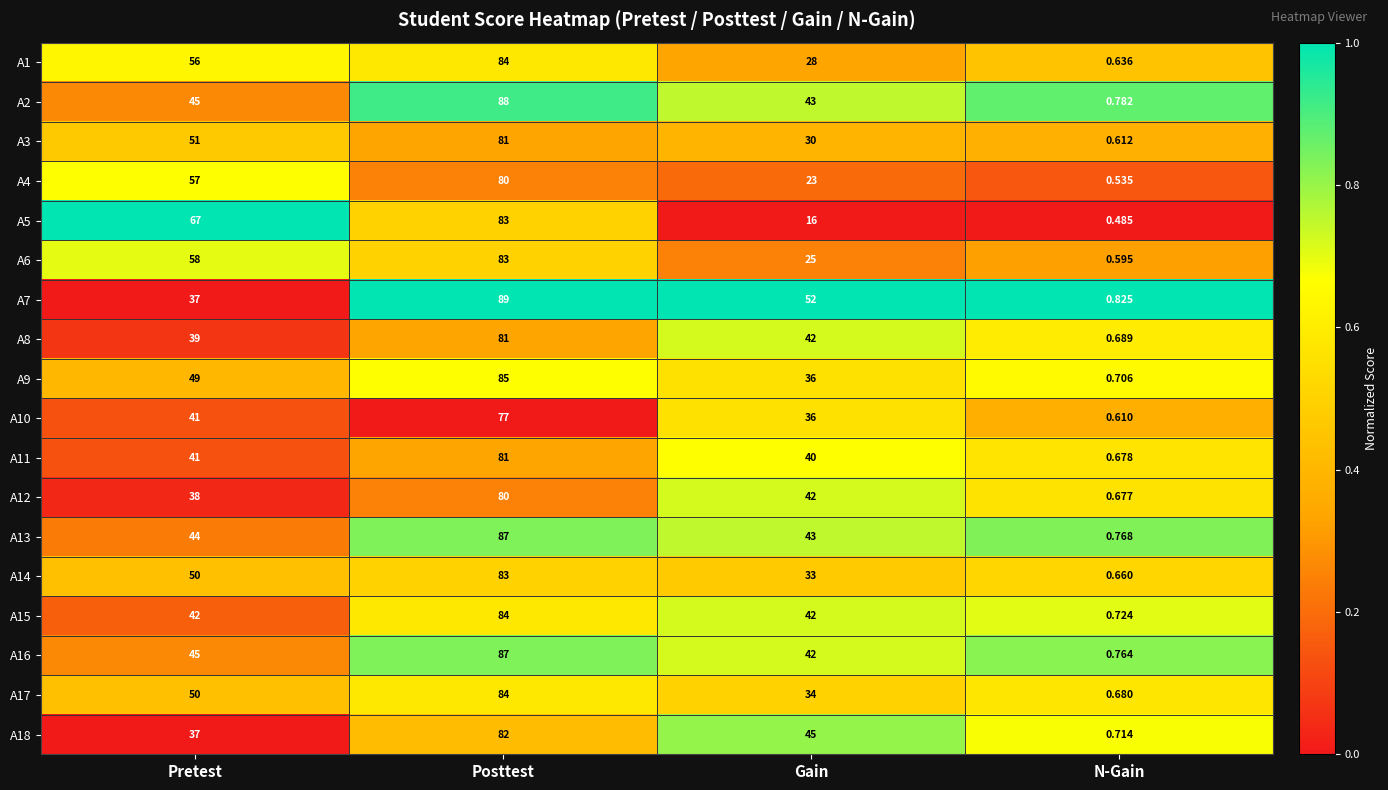

Rank the categories by A8 value from highest to lowest.

Posttest, Gain, Pretest, N-Gain